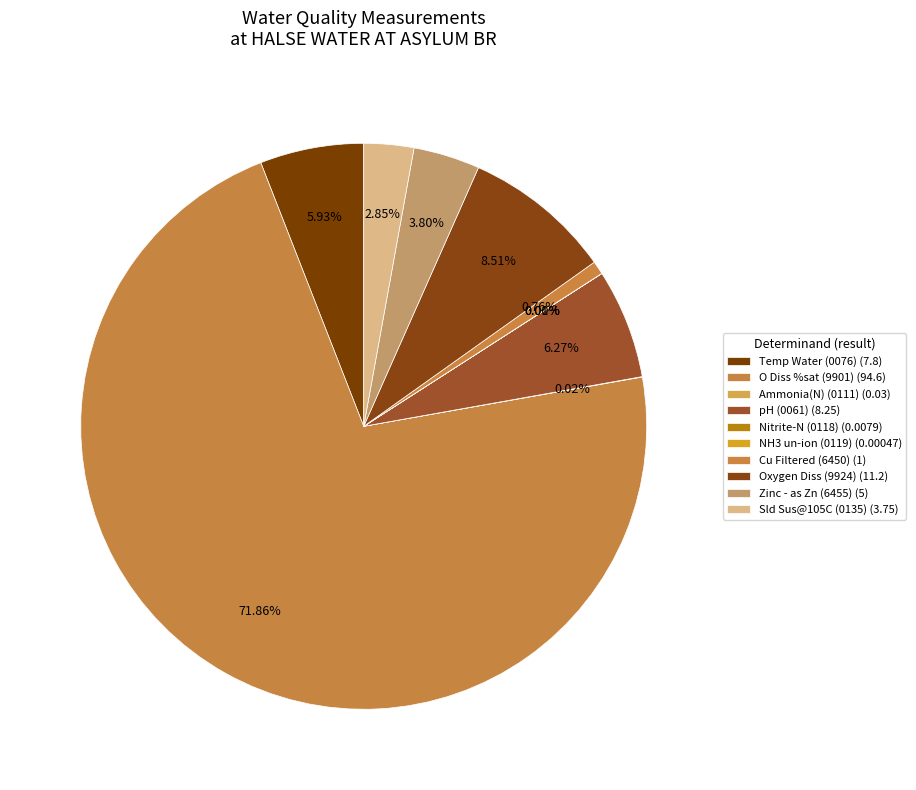

Which slice is the largest?

O Diss %sat
(9901)